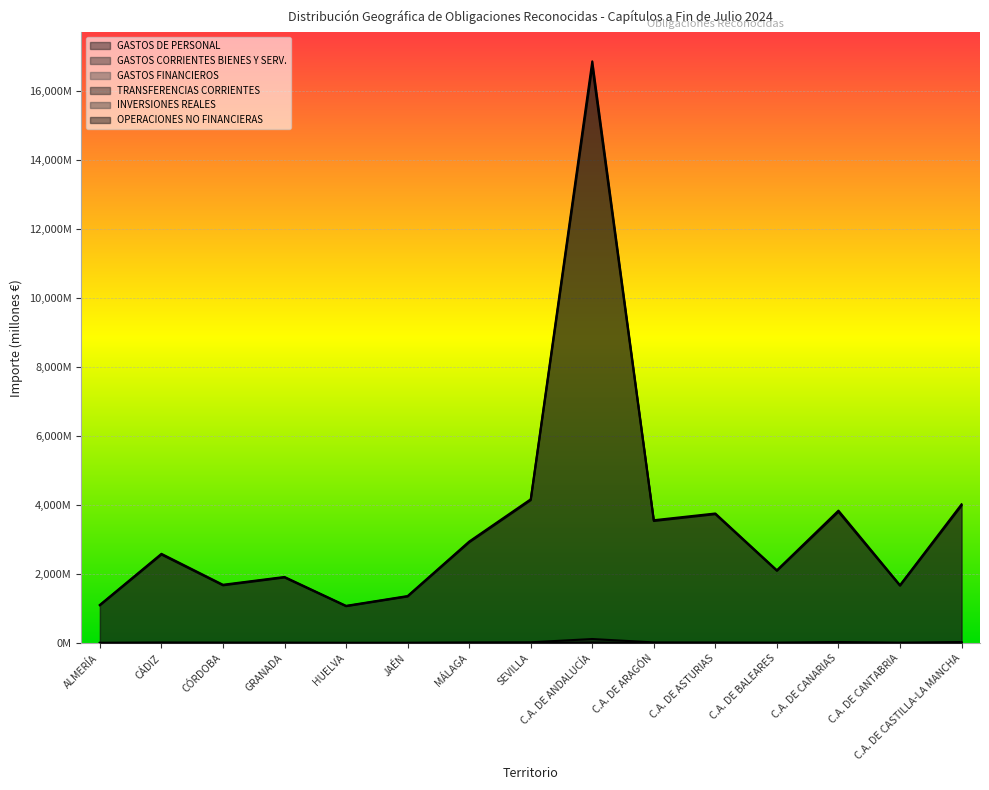

True or false: GASTOS FINANCIEROS and GASTOS CORRIENTES BIENES Y SERV. intersect in this chart.

False